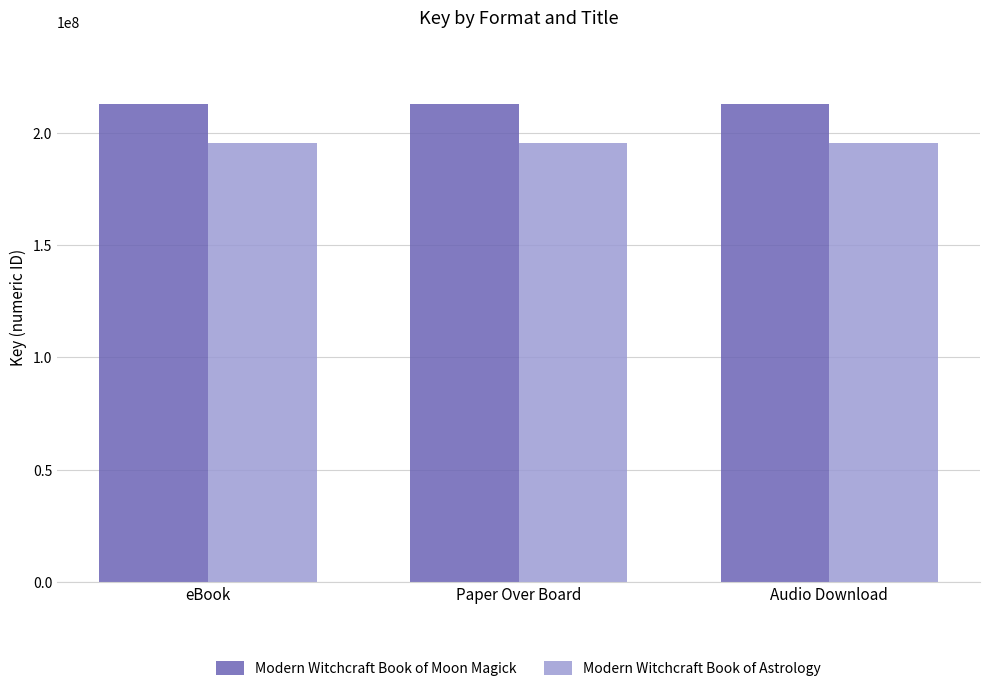

What is the approximate value of Modern Witchcraft Book of Astrology at Paper Over Board?

195510924